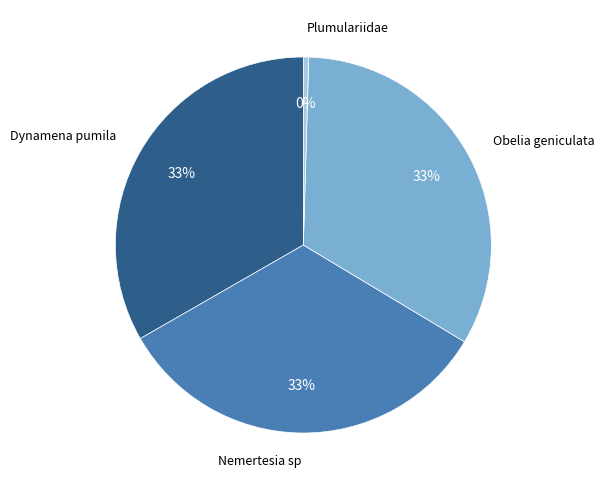

Is it true that Dynamena pumila is 33% of the pie?

True